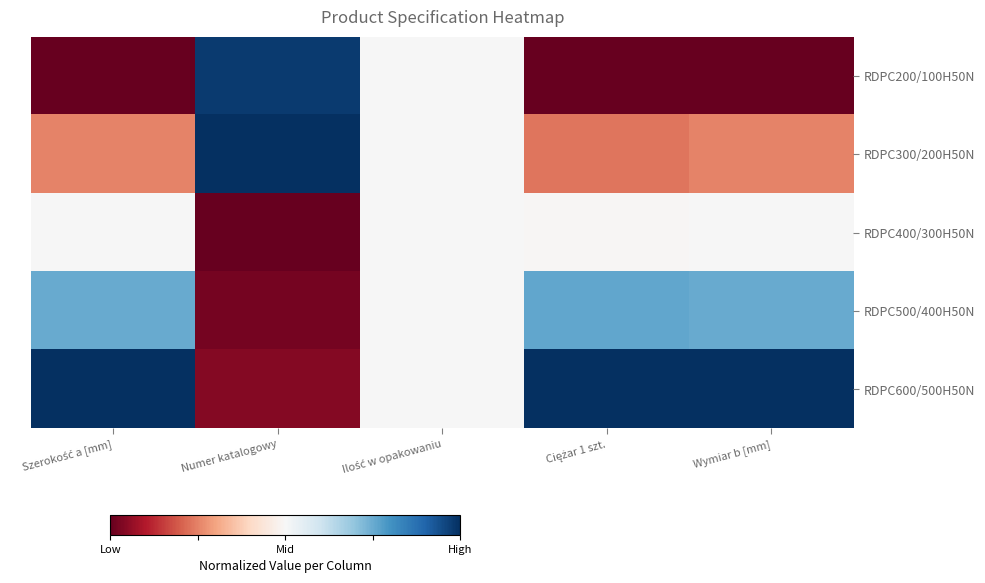

What is the maximum value shown in the chart?

1.0